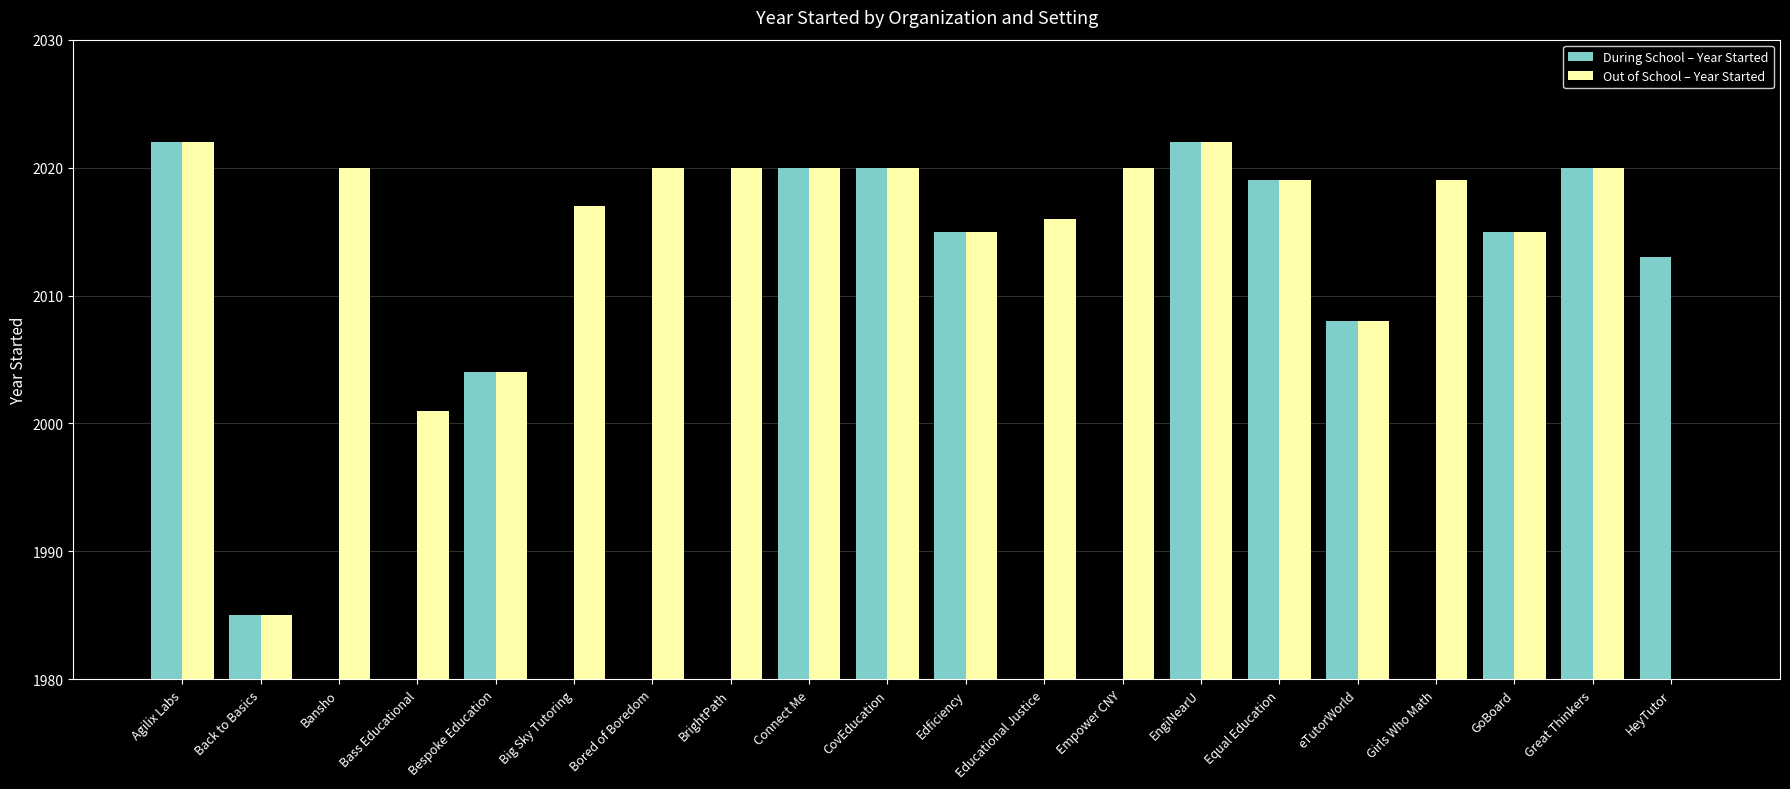

At which label is During School – Year Started closest to 1011?

Back to Basics